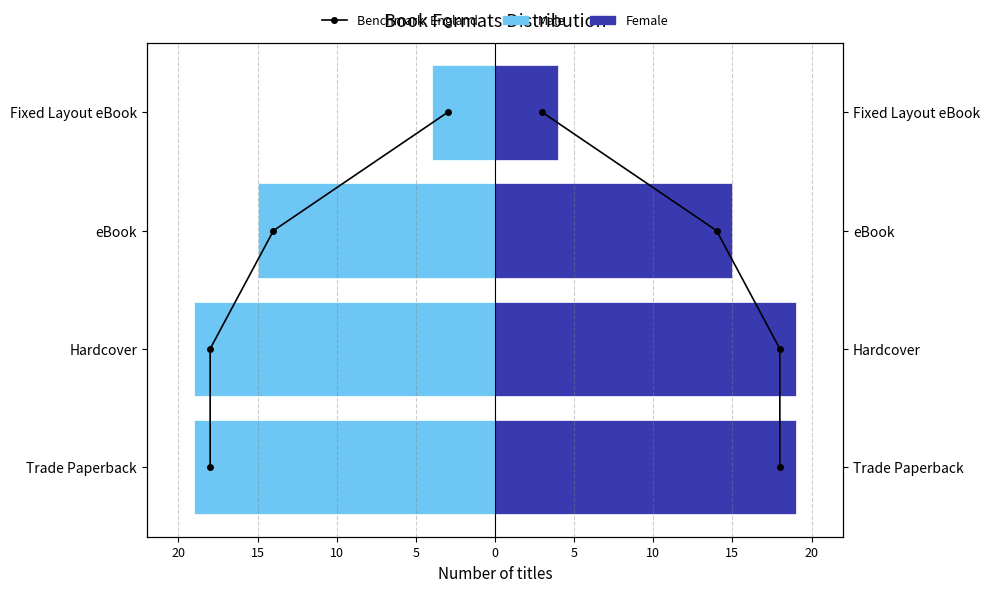

What is the value of the Male bar at the 3rd from the left?

-15